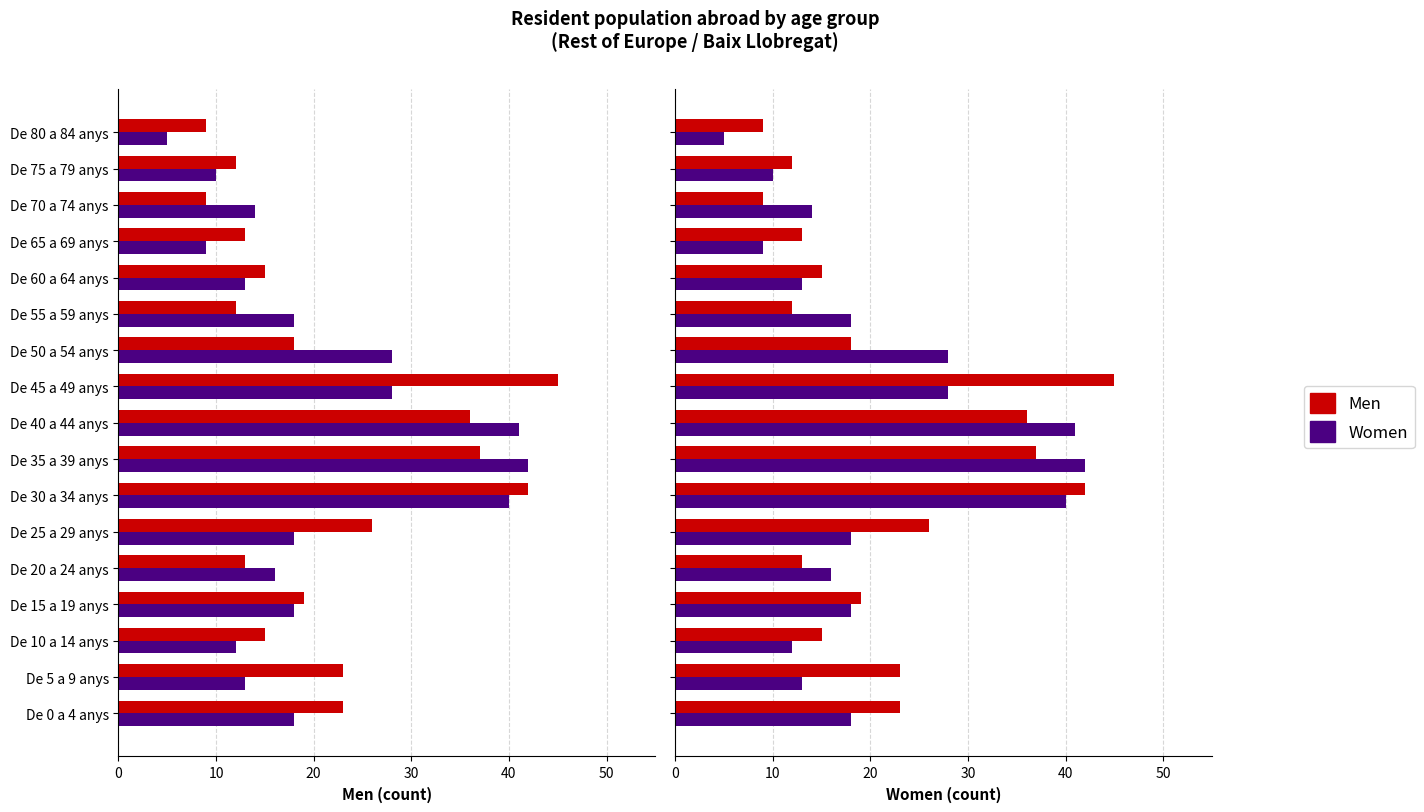

Which series changed the most between De 0 a 4 anys and De 25 a 29 anys?

Men